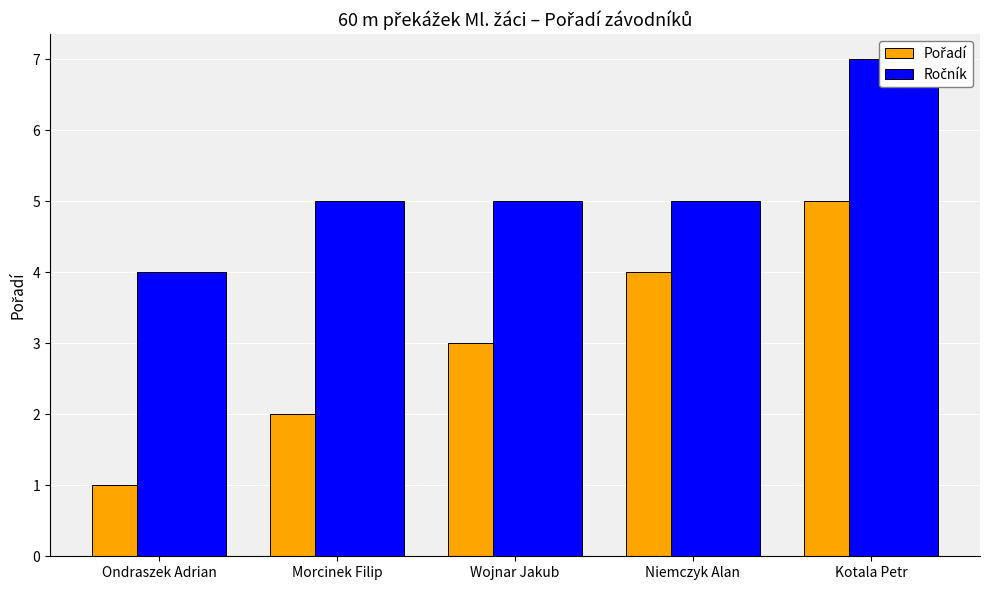

Reading left to right, what are all the values shown in this chart?

Pořadí: 1	2	3	4	5
Ročník: 4	5	5	5	7